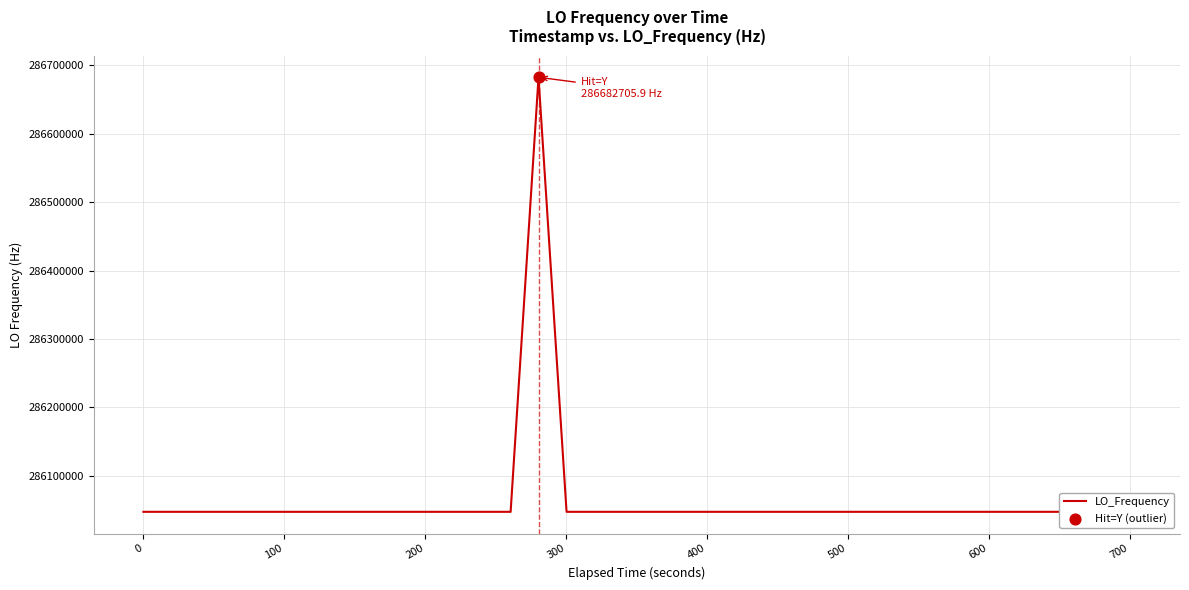

What is the maximum value shown in the chart?

286682705.9